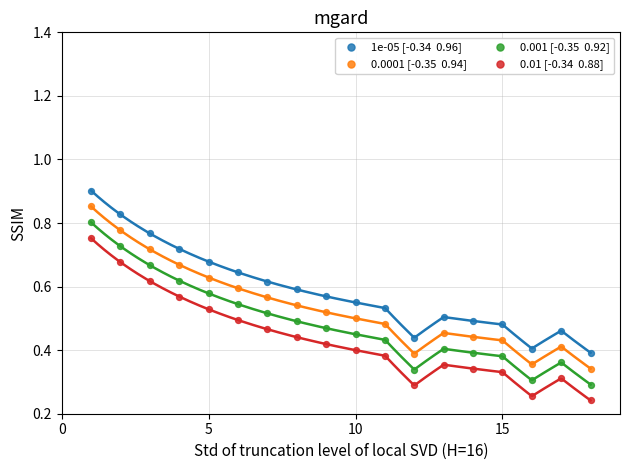

Across all data points, what is the range of X values (max minus min)?

17.0